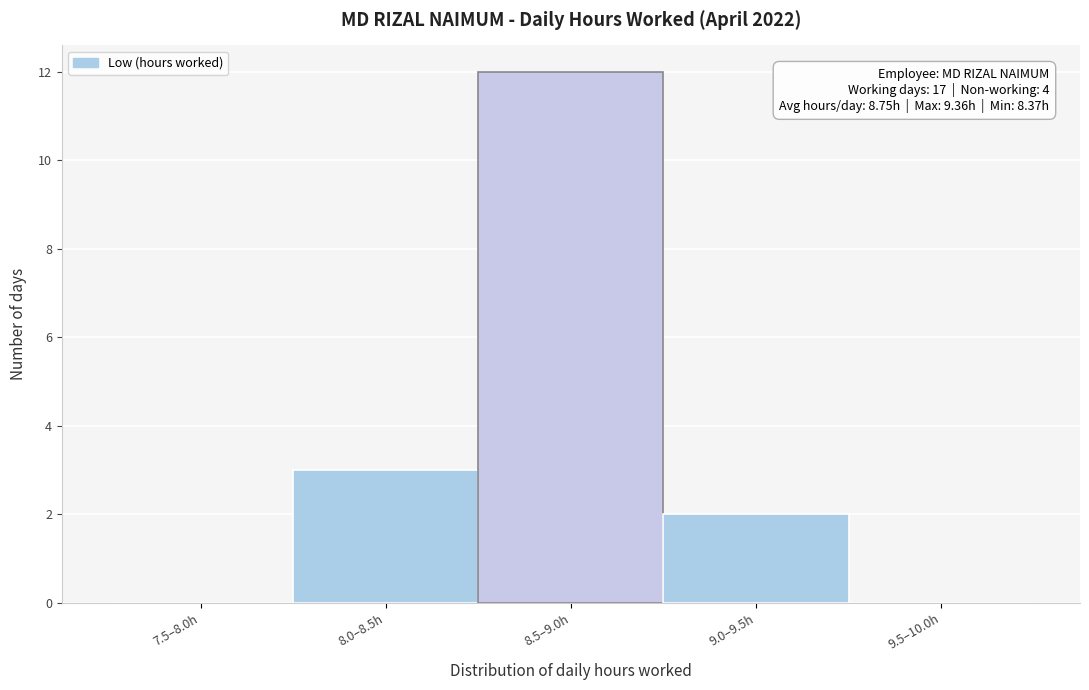

Reading right to left, list all the values displayed in this chart.

9.5–10.0h=0	9.0–9.5h=2	8.5–9.0h=12	8.0–8.5h=3	7.5–8.0h=0